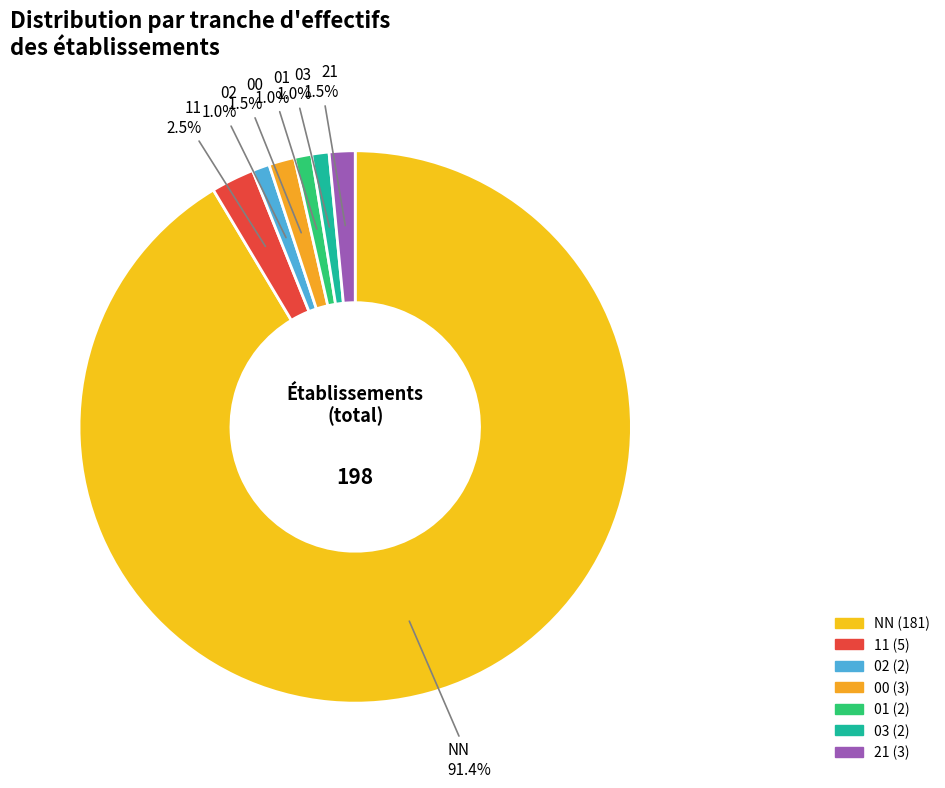

Approximately how many times larger is the value at 03 compared to 21?

0.7